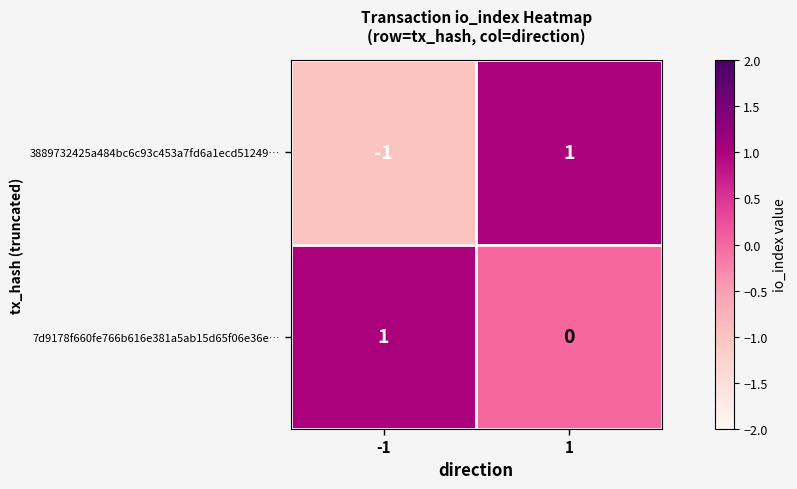

The 7d9178f660fe766b616e381a5ab15d65f06e36e… series shows 0 at -1. True or false?

False